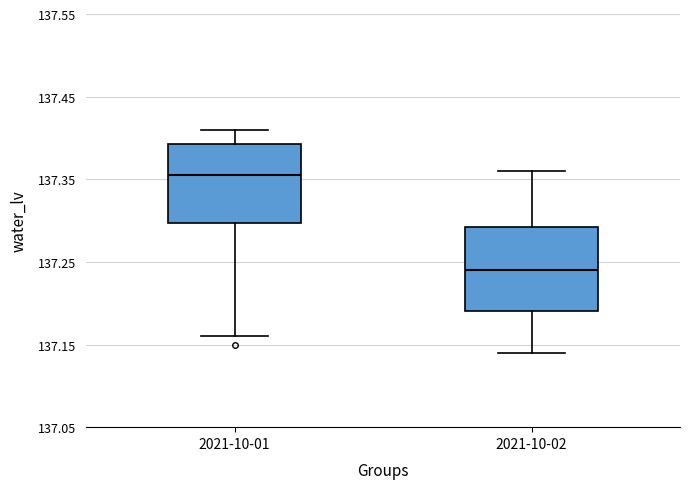

Reading left to right, read every box against the y-axis: the position of its median line, the range the box covers, and the ends of its whiskers. The values are not printed on the chart, so give them approximately, as read against the axis.

2021-10-01: median 137.36, box 137.30 to 137.39, whiskers 137.16 to 137.41
2021-10-02: median 137.24, box 137.19 to 137.29, whiskers 137.14 to 137.36